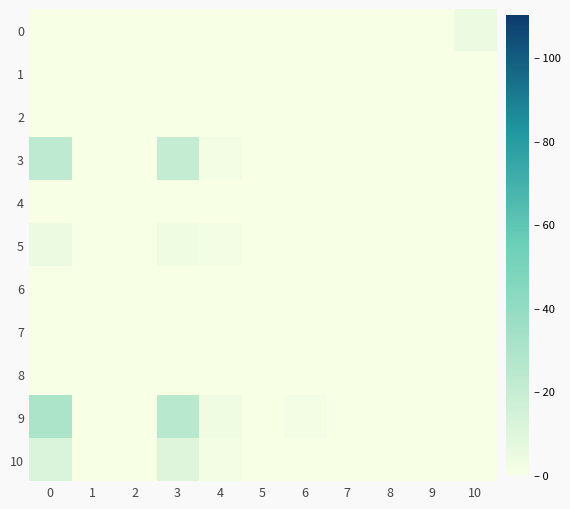

How many categories are shown in the chart?

11